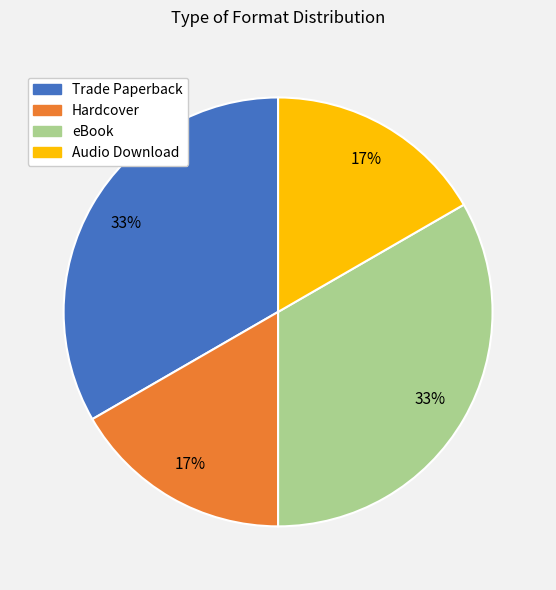

To the nearest percent, what portion does Trade Paperback represent?

33%